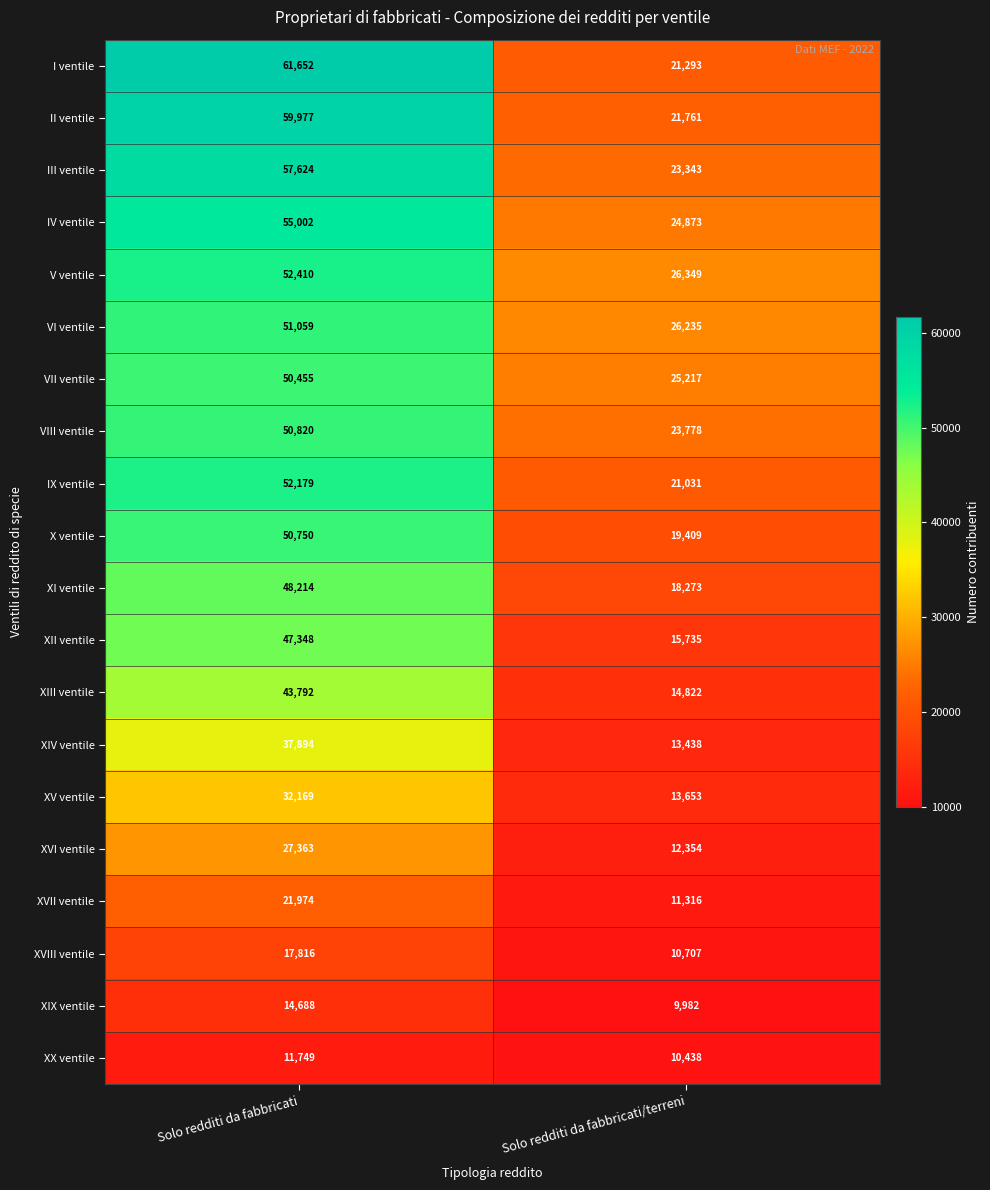

At Solo redditi da fabbricati/terreni, list the series in order from largest to smallest.

V ventile, VI ventile, VII ventile, IV ventile, VIII ventile, III ventile, II ventile, I ventile, IX ventile, X ventile, XI ventile, XII ventile, XIII ventile, XV ventile, XIV ventile, XVI ventile, XVII ventile, XVIII ventile, XX ventile, XIX ventile